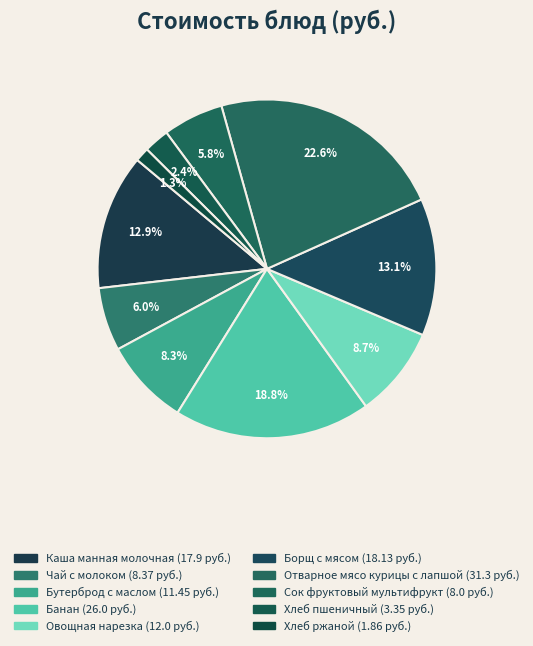

Is Борщ с мясом the majority of the pie?

No